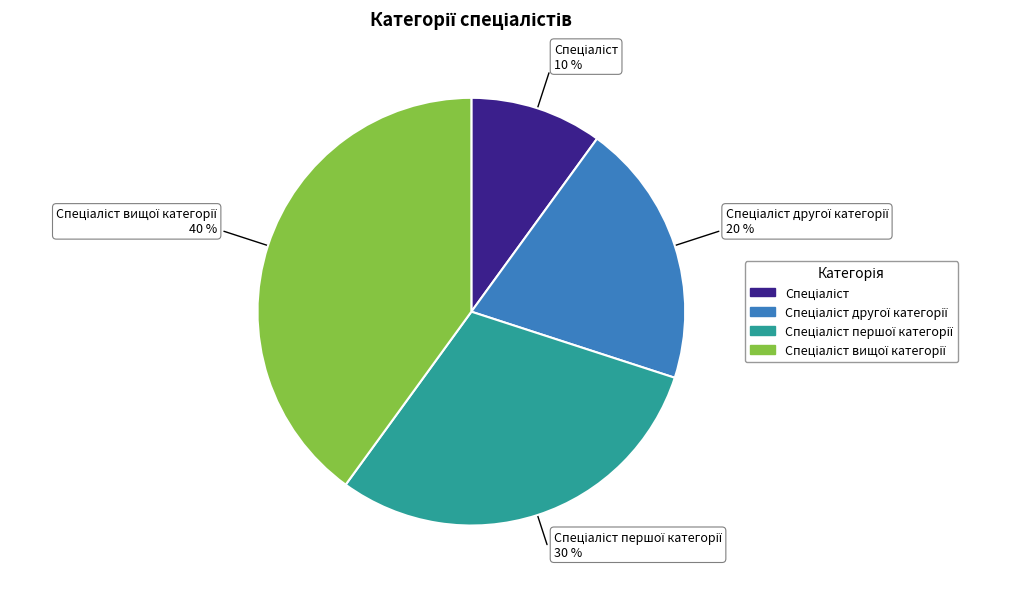

To the nearest percent, what is the average slice percentage?

25%